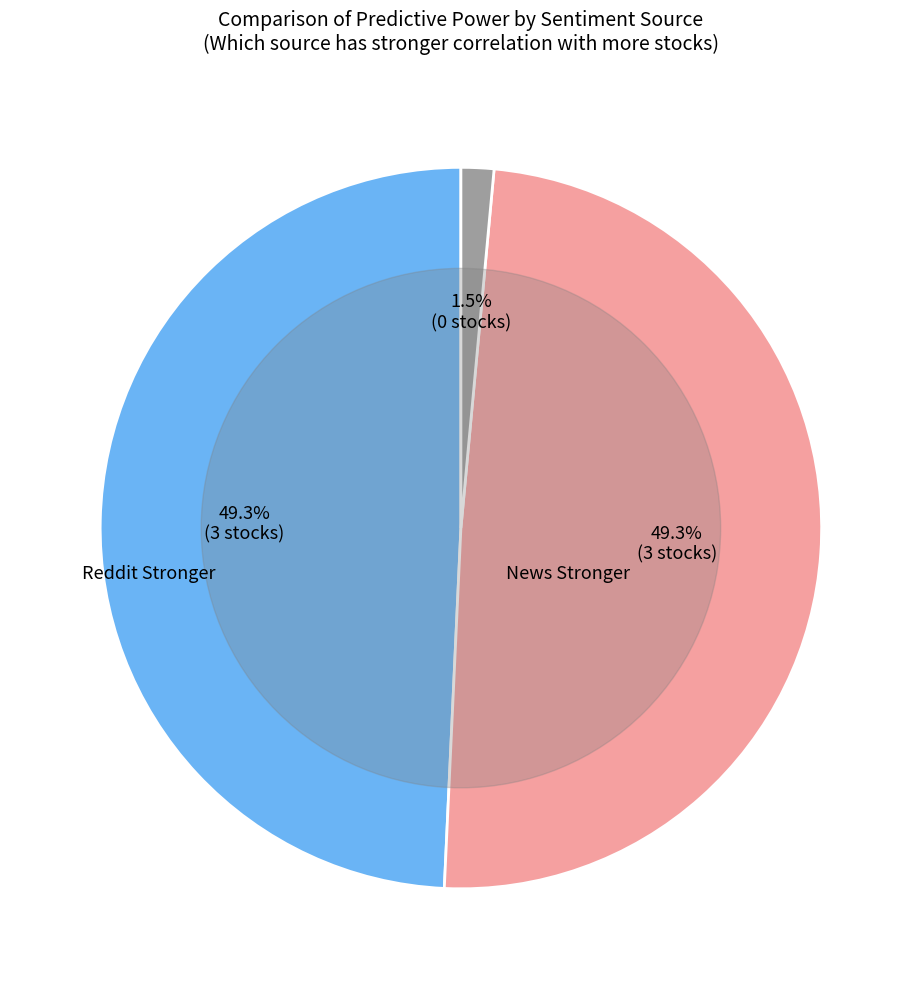

Is there any slice that represents more than half of the pie?

No